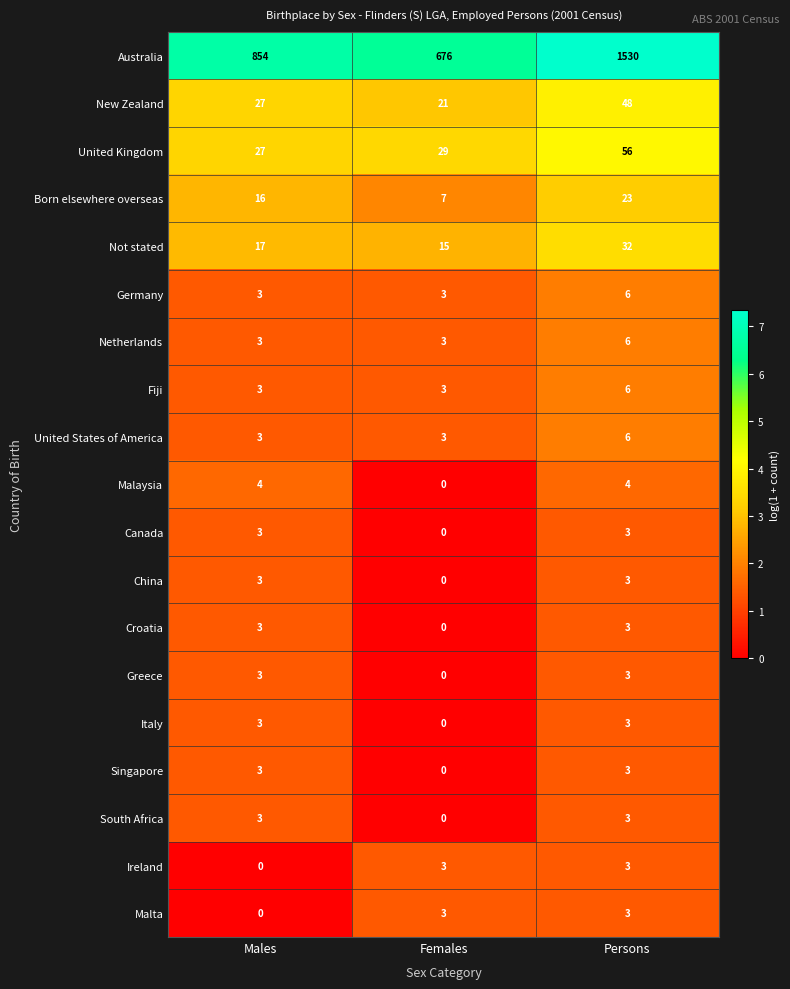

At which category is the sum across all series the highest?

Persons